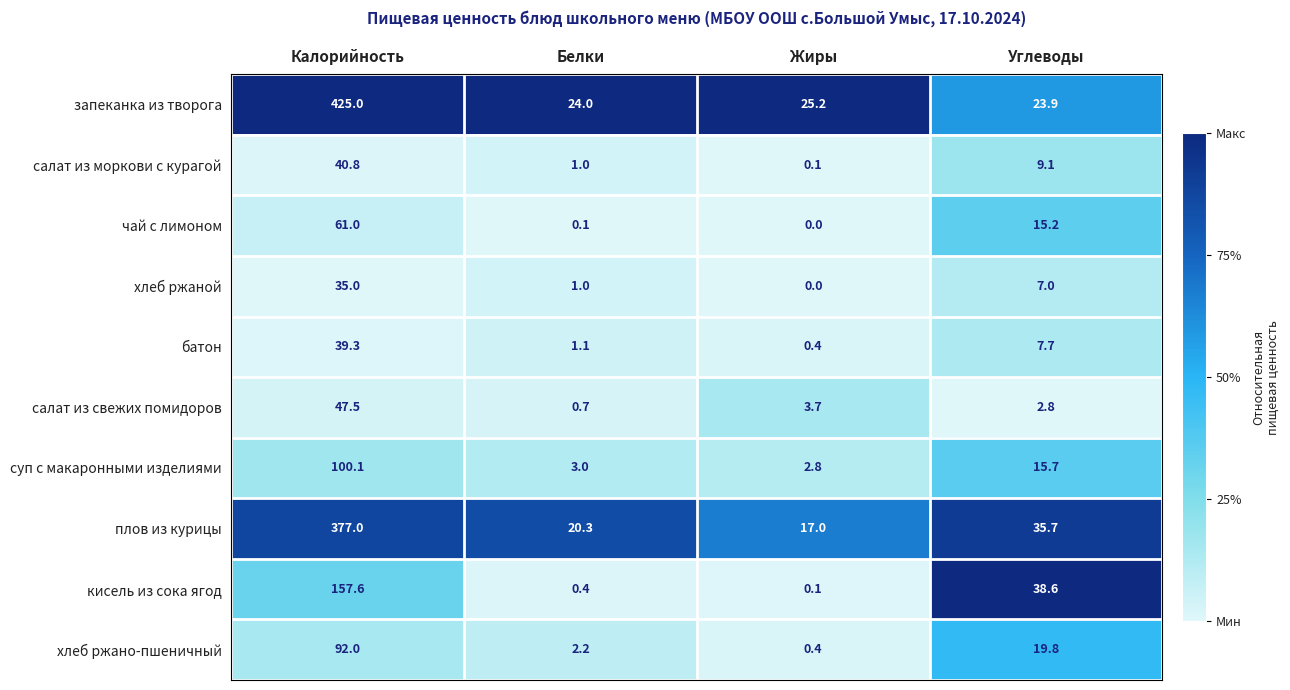

True or false: салат из моркови с курагой has a value of 40.8 at Калорийность.

True